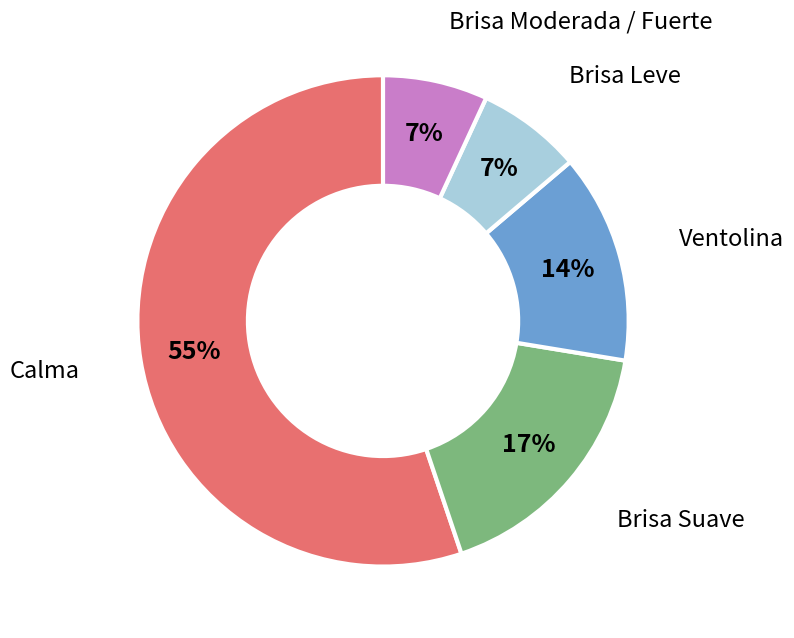

Between Brisa Suave and Brisa Leve, which is larger?

Brisa Suave